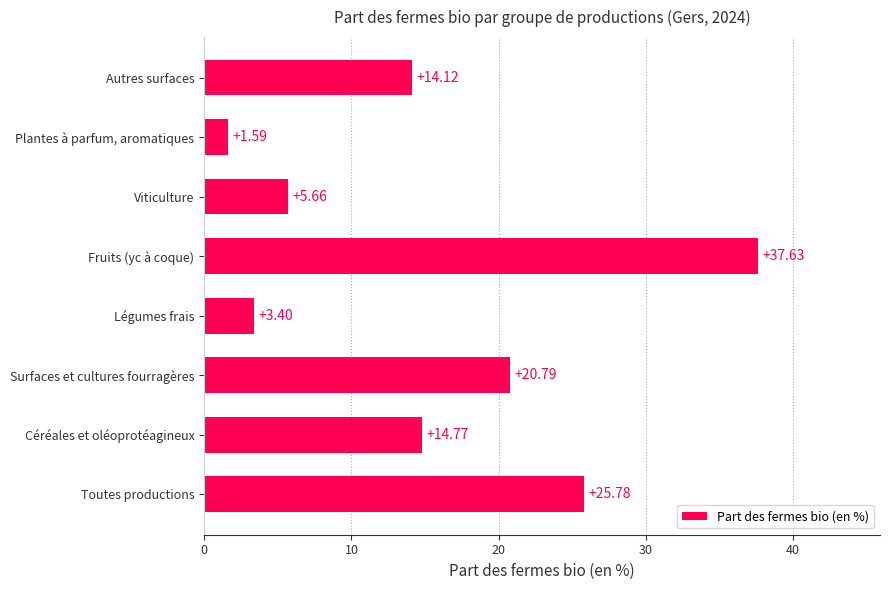

What is the average value?

15.5